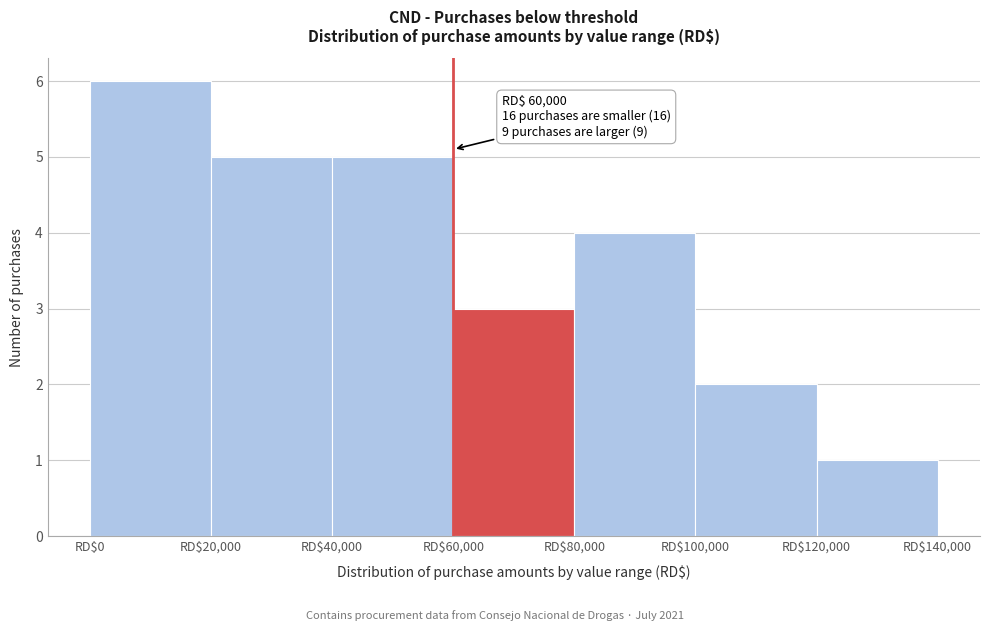

Over which range of the x-axis is the bar tallest?

0 to 20000